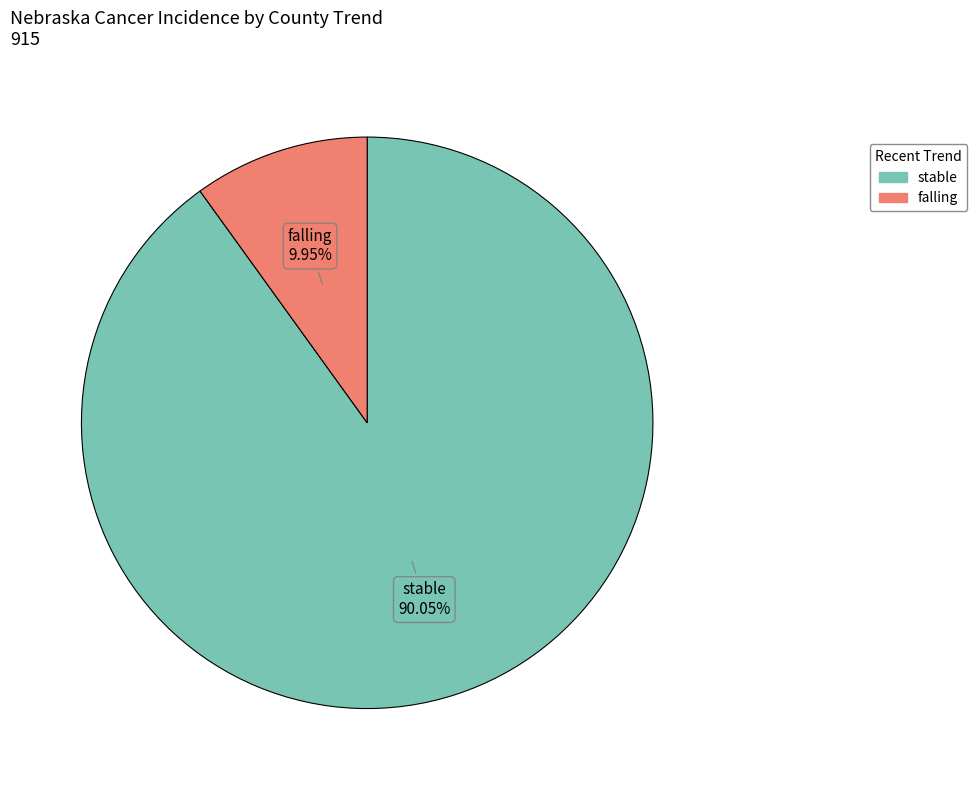

Is there any slice that represents more than half of the pie?

Yes